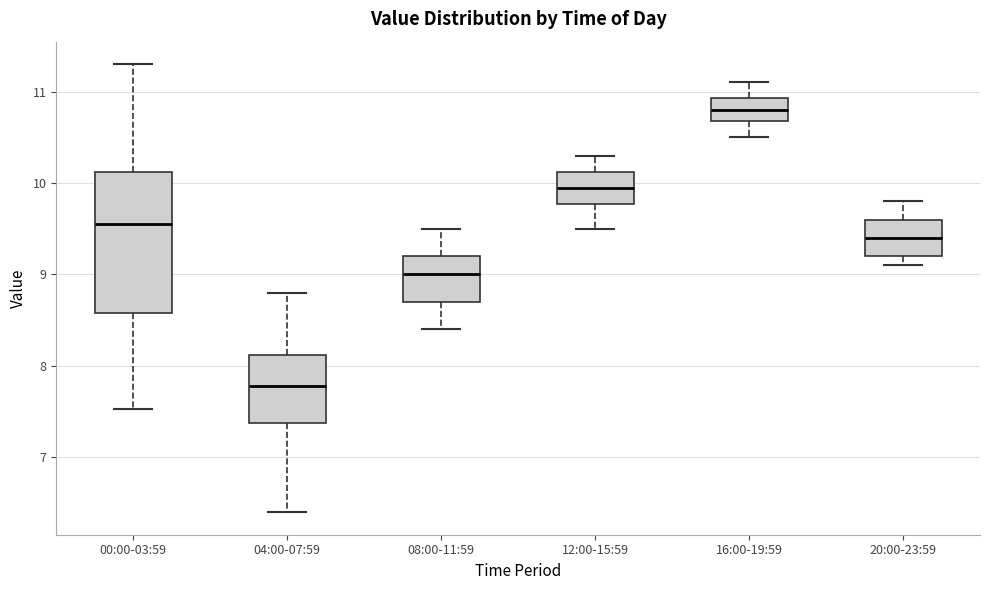

Which box is the tallest, from its lower edge to its upper edge?

00:00-03:59